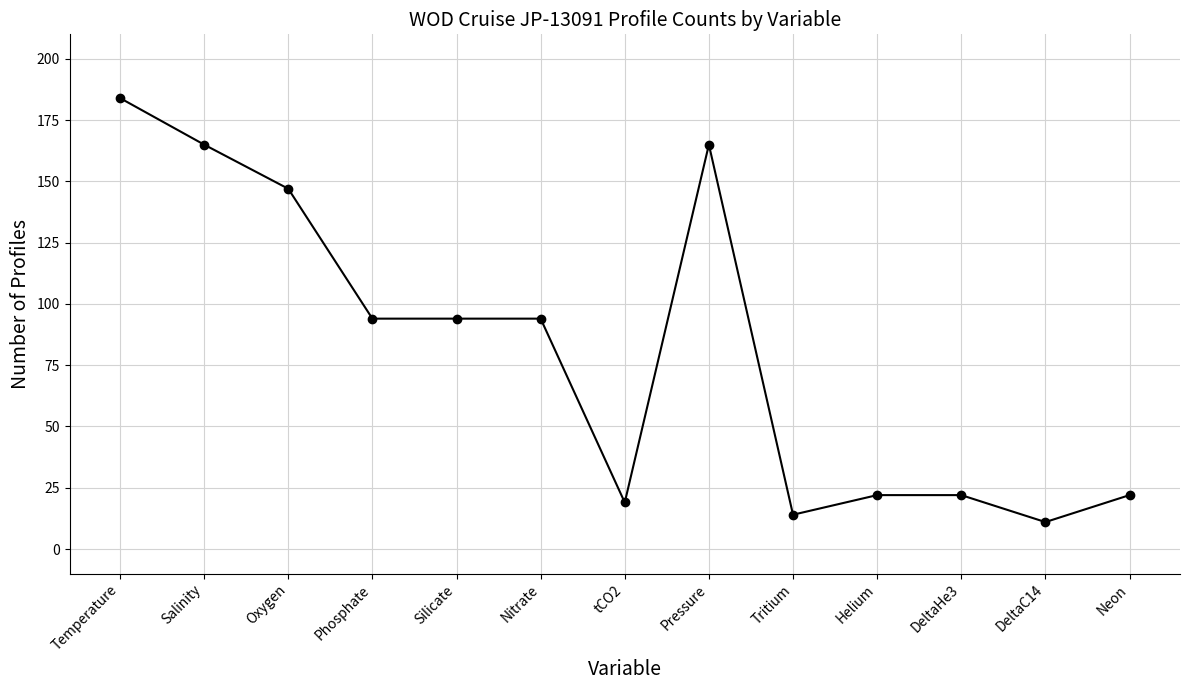

Read the value at Pressure, to the nearest 5.

165